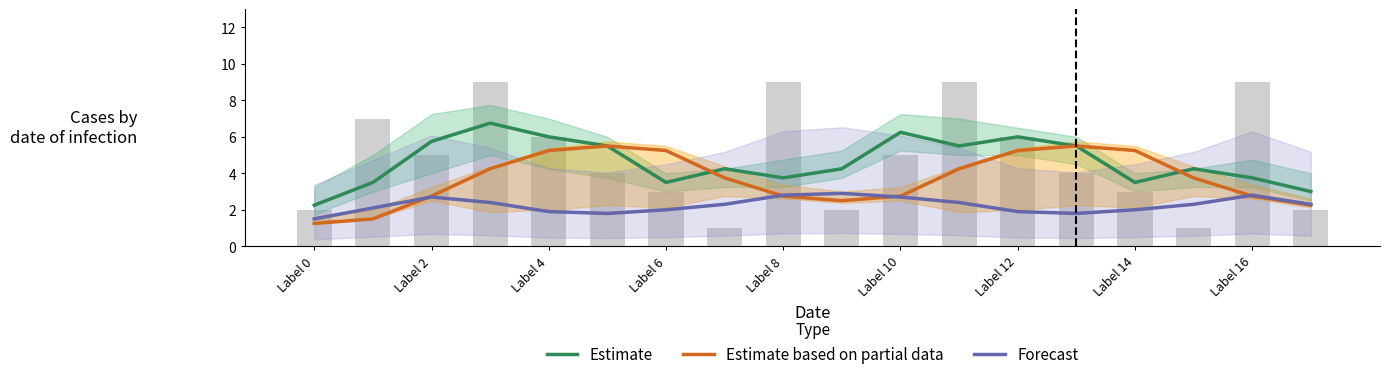

Rank the series by their maximum value, from lowest to highest.

Forecast, Estimate based on partial data, Estimate